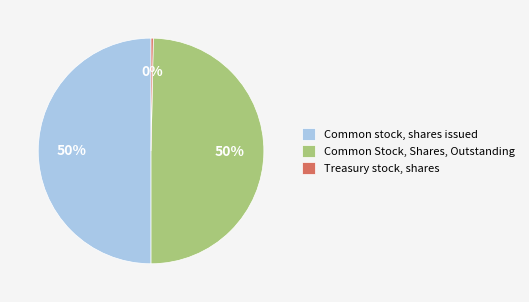

To the nearest percent, what is the average slice percentage?

33%